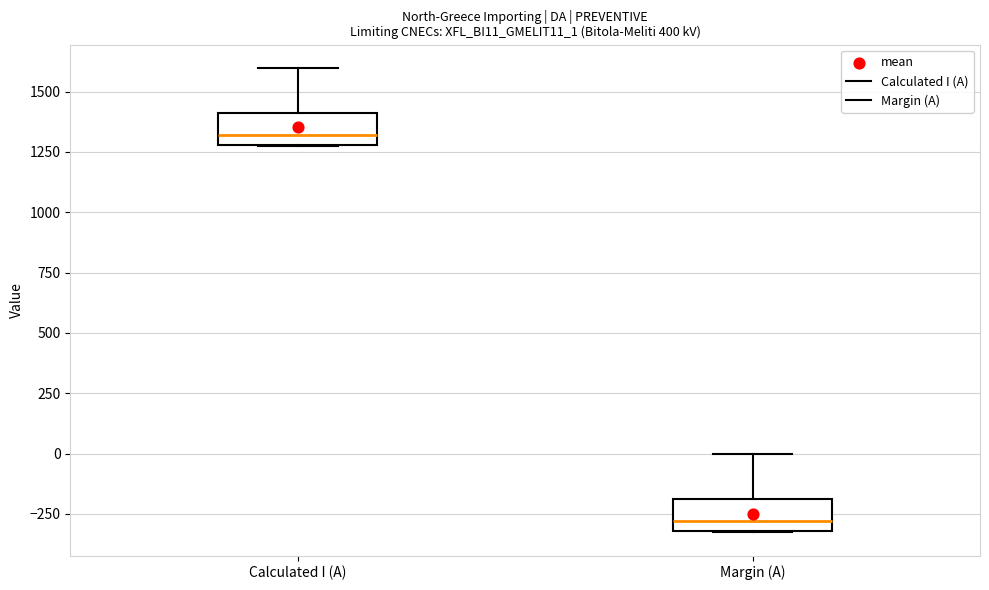

Reading left to right, read every box against the y-axis: the position of its median line, the range the box covers, and the ends of its whiskers. The values are not printed on the chart, so give them approximately, as read against the axis.

Calculated I (A): median 1300 (just above the box's lower edge), box 1300 to 1400, whiskers 1250 to 1600
Margin (A): median -300 (just above the box's lower edge), box -300 to -200, whiskers -350 to 0